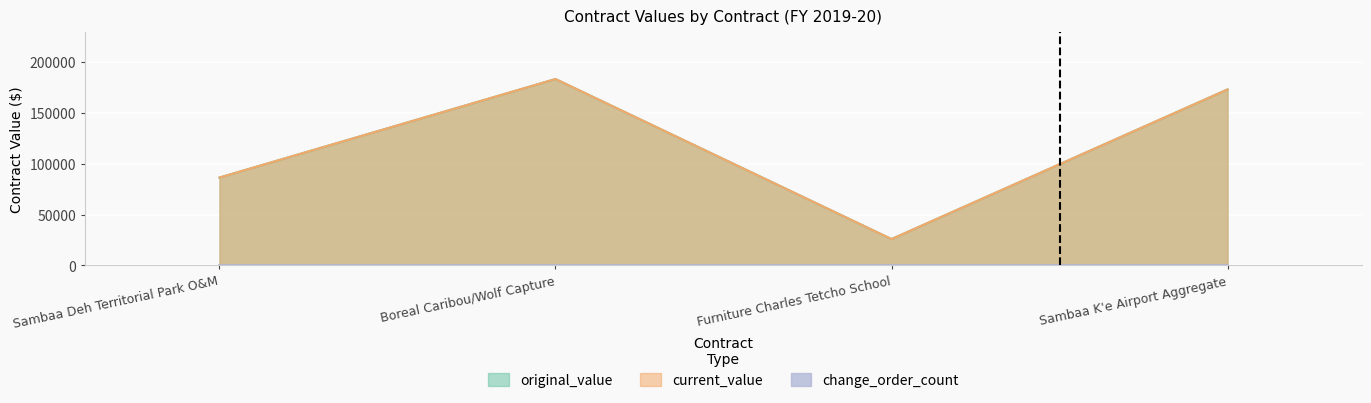

How many lines are shown in the chart?

3